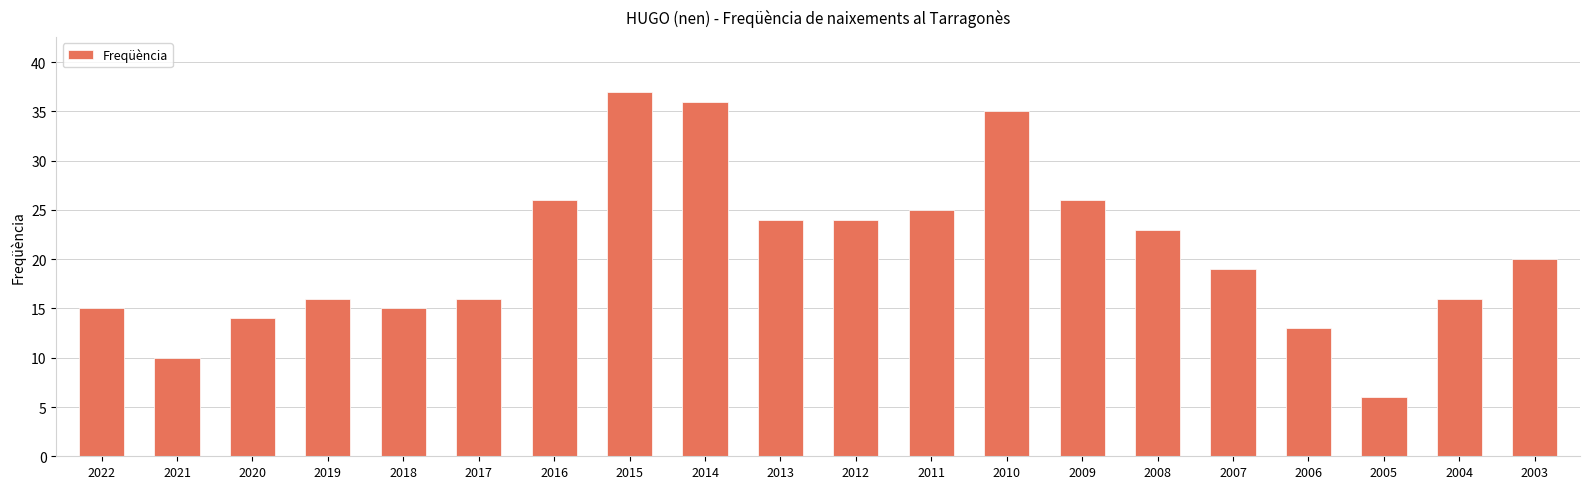

At which category does the chart reach its peak across all series?

2015